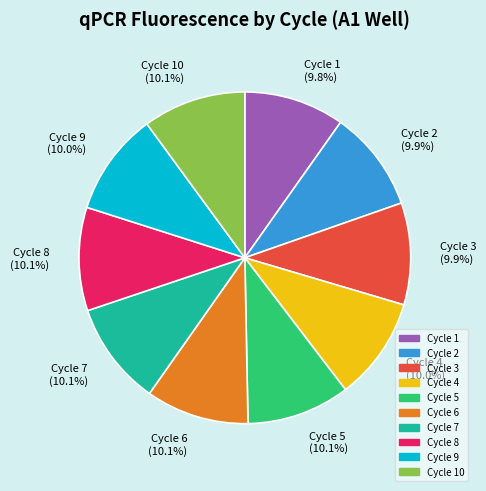

Does Cycle 5 (10.1%) account for over 50% of the chart?

No